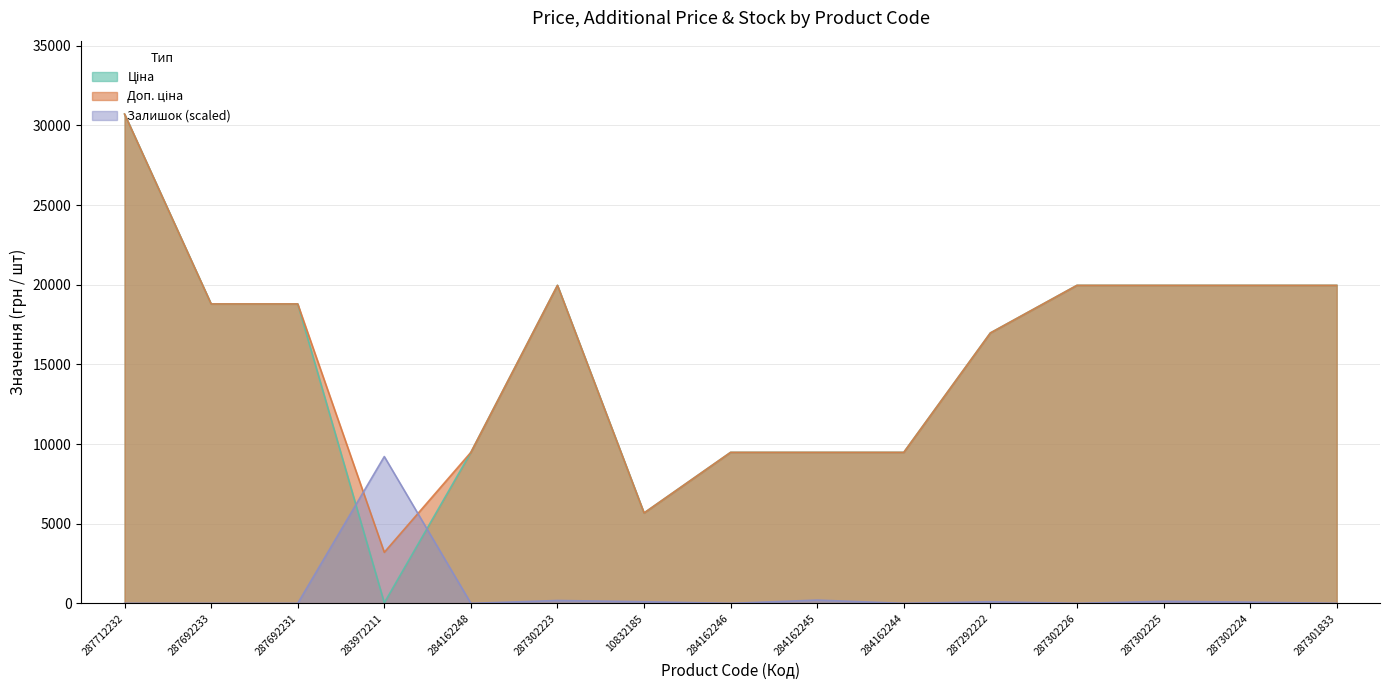

How many distinct data groups are displayed?

3